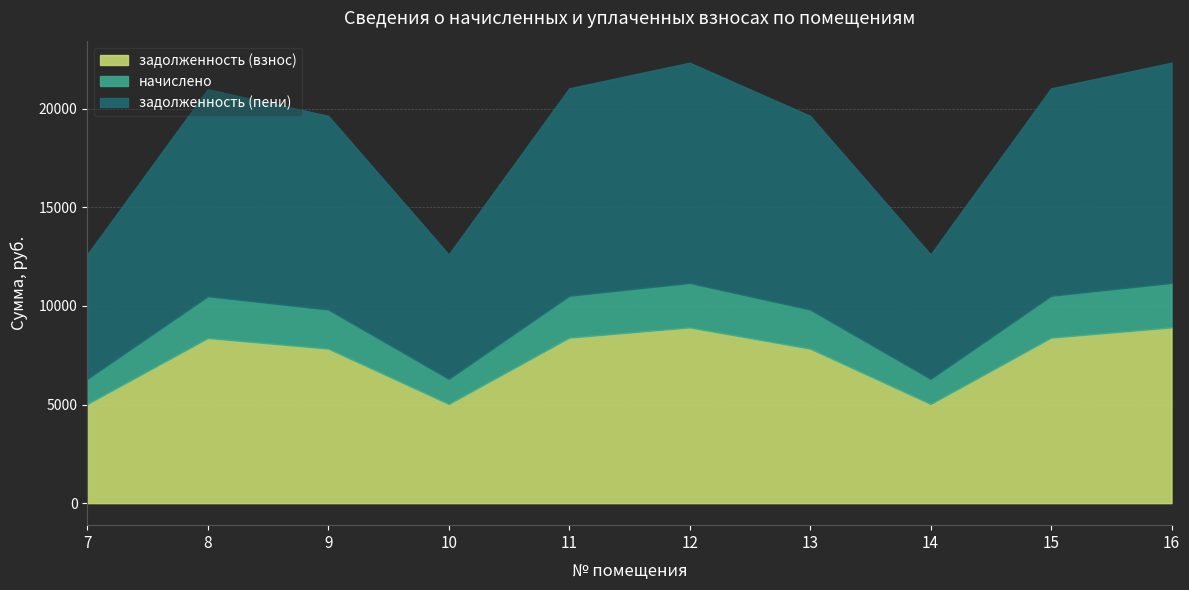

The value of начислено at 15 is 1239.7. True or false?

False